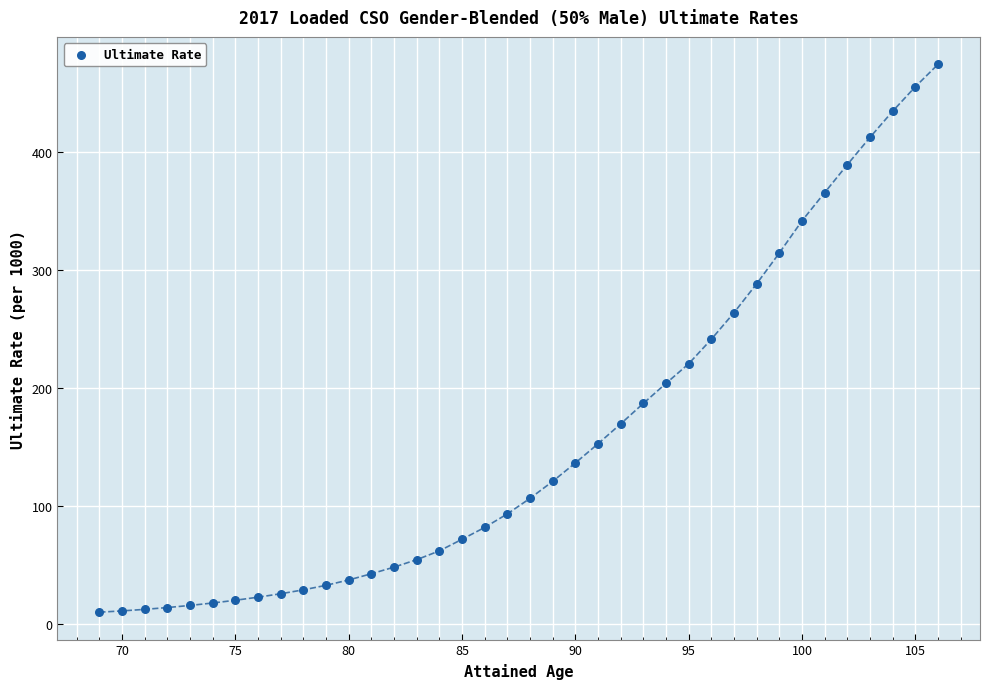

What is the range of Y values (max minus min)?

464.8